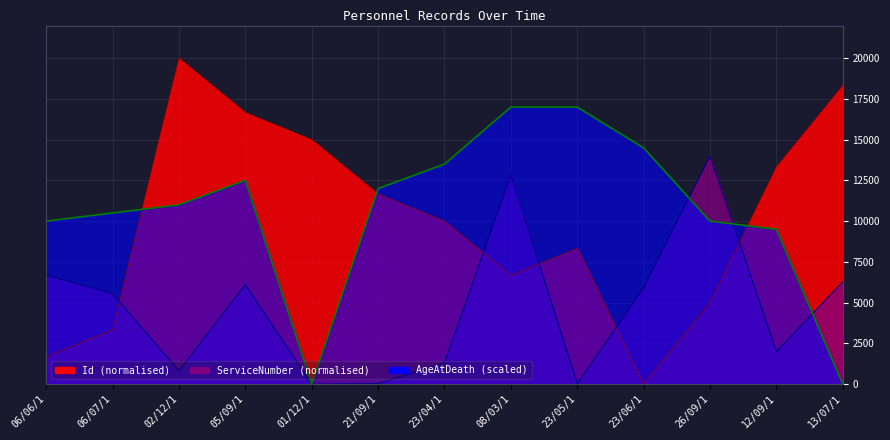

Does the chart have visible grid lines?

Yes